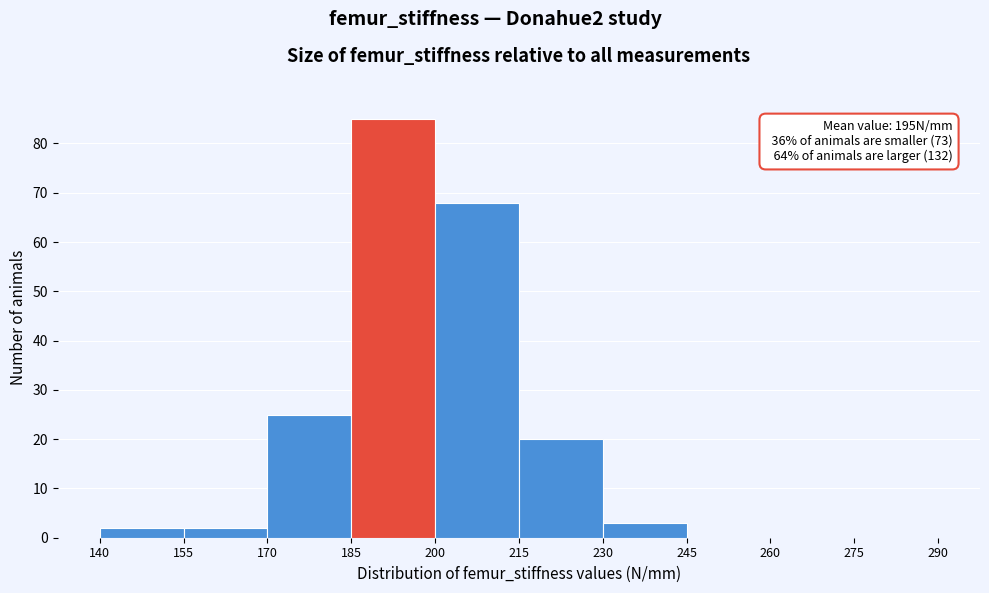

Which range on the x-axis has the tallest bar?

185 to 200